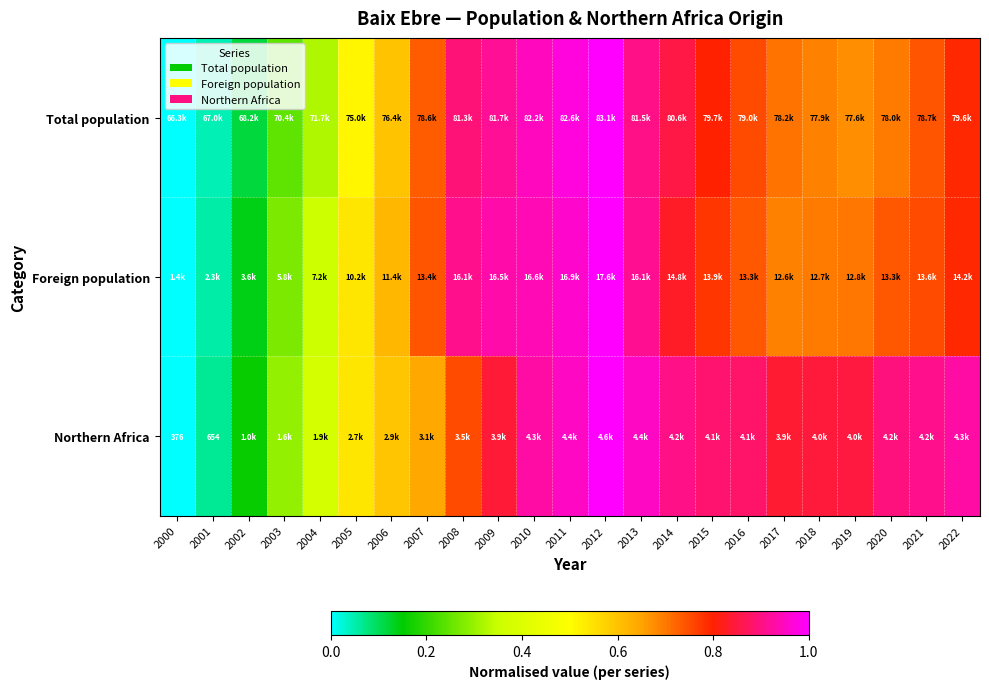

The Total population series shows 0.8 at 2022. True or false?

True